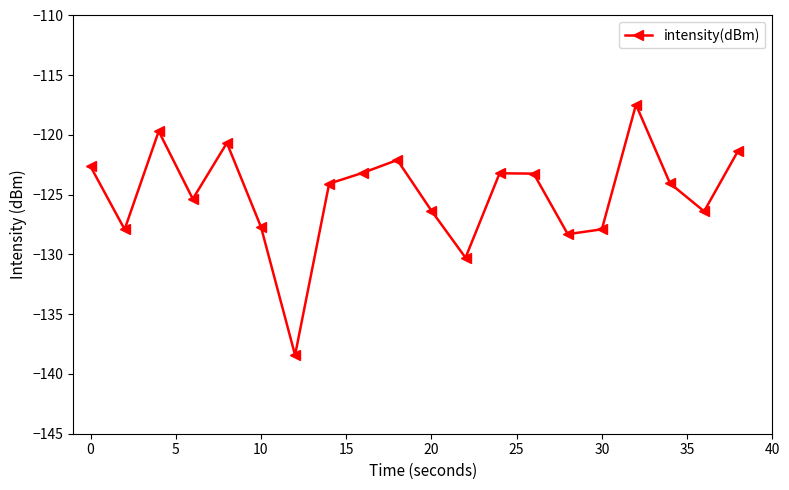

What is the difference between the maximum and minimum values?

21.0